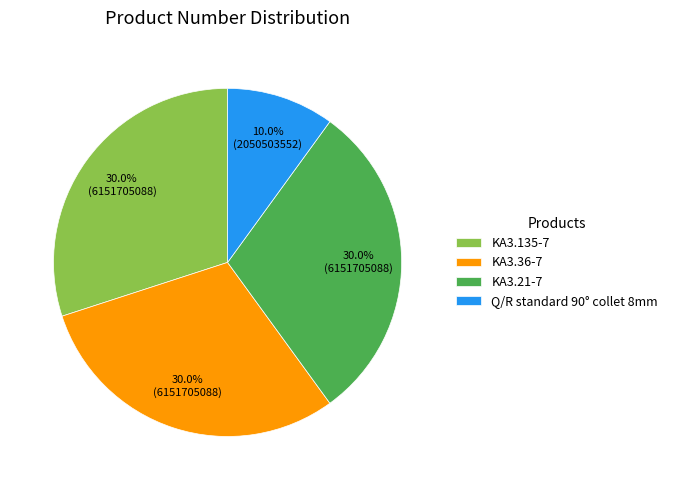

To the nearest percent, what portion does KA3.21-7 represent?

30%